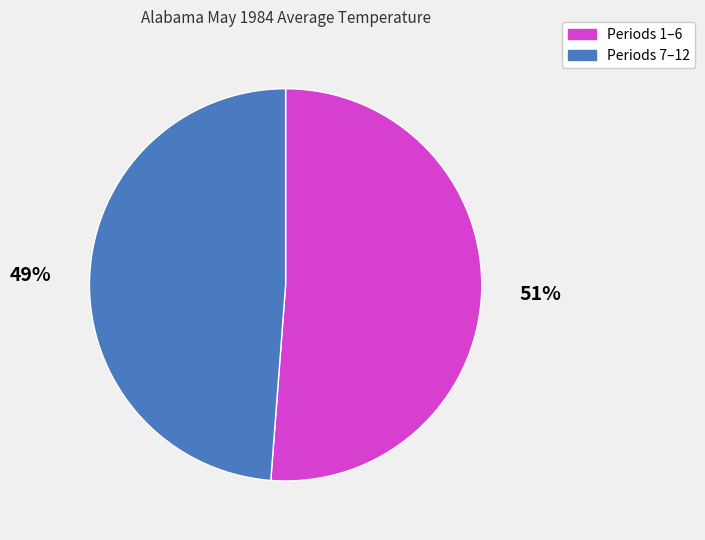

Which slice is the smallest?

Periods 7–12